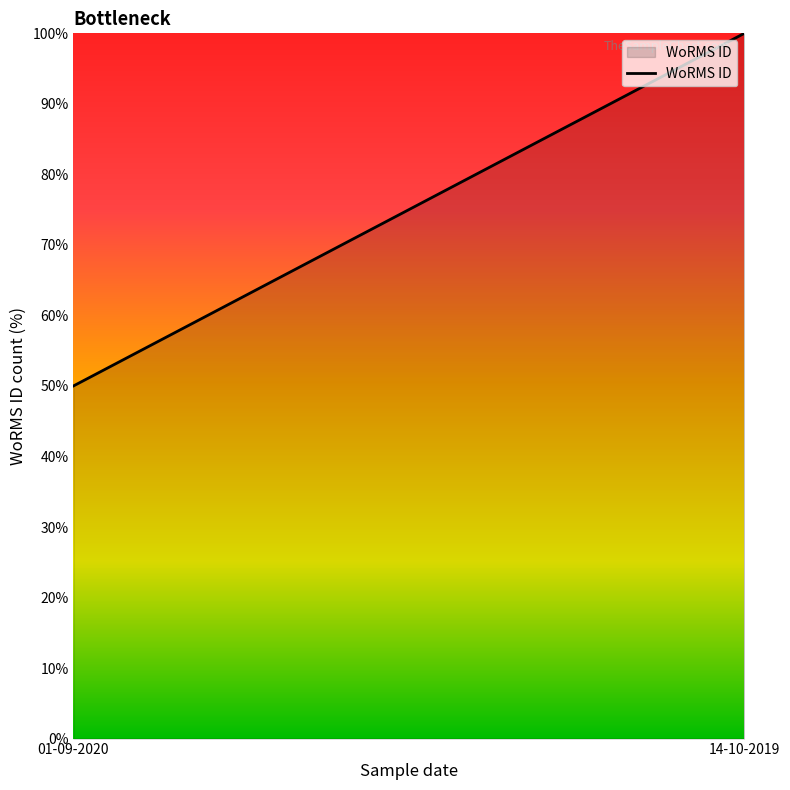

At which label is the value closest to 75?

01-09-2020